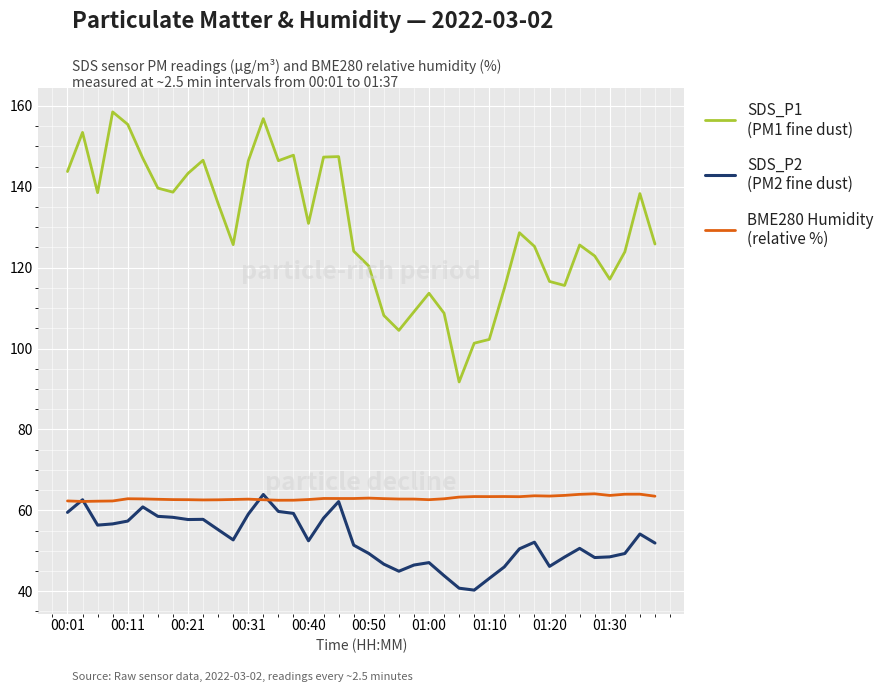

What is the maximum value shown in the chart?

158.5